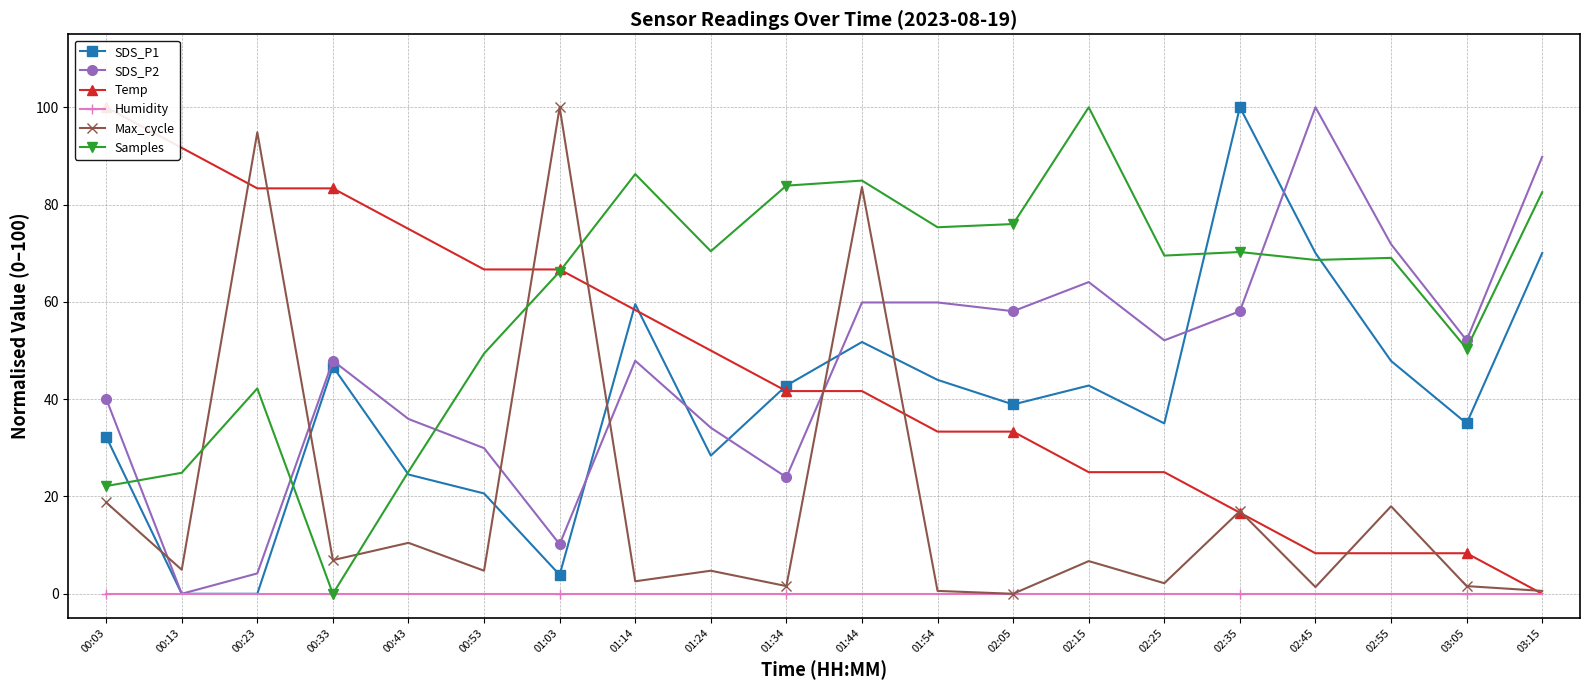

The SDS_P1 series shows 38.9 at 02:05. True or false?

True